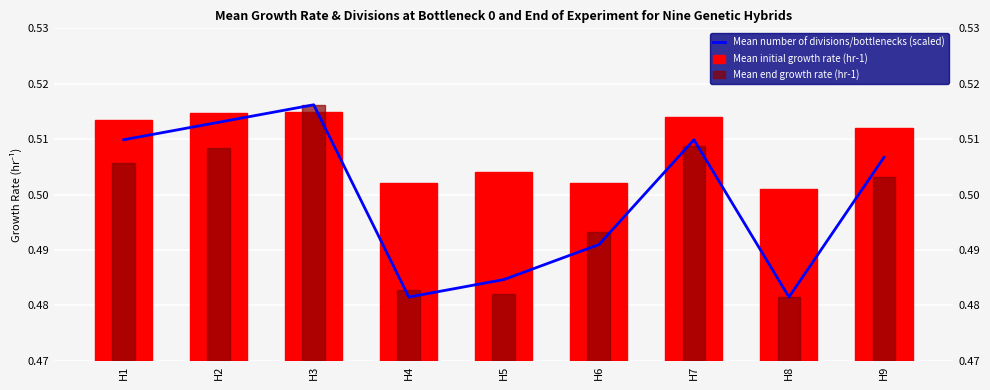

The Mean end growth rate (hr-1) series shows 0.5 at H2. True or false?

True